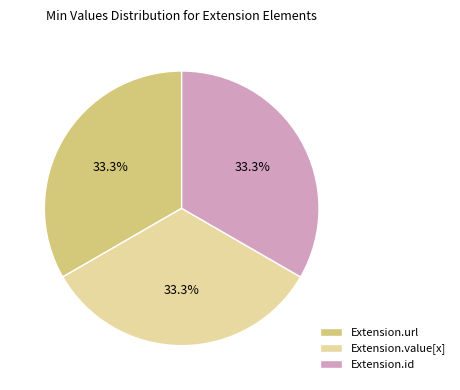

What percentage is NOT represented by Extension.value[x]?

66.7%